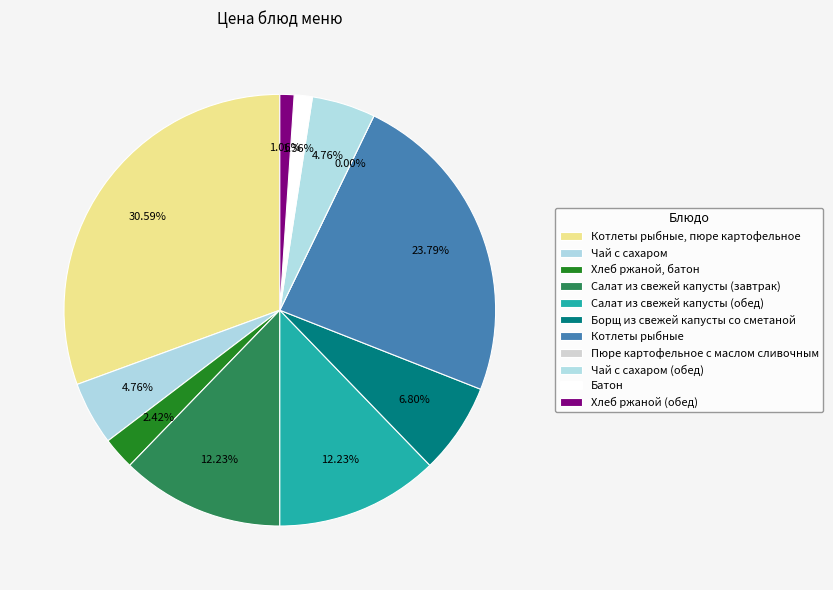

To the nearest percent, what portion does Хлеб ржаной (обед) represent?

1%